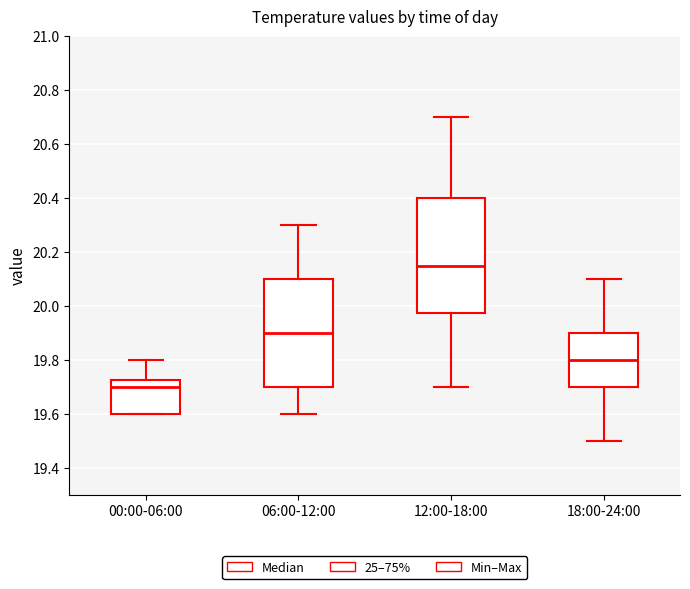

Where does the lower whisker of the box for 06:00-12:00 end on the y-axis? The values are not printed on the chart, so give them approximately, as read against the axis.

19.60